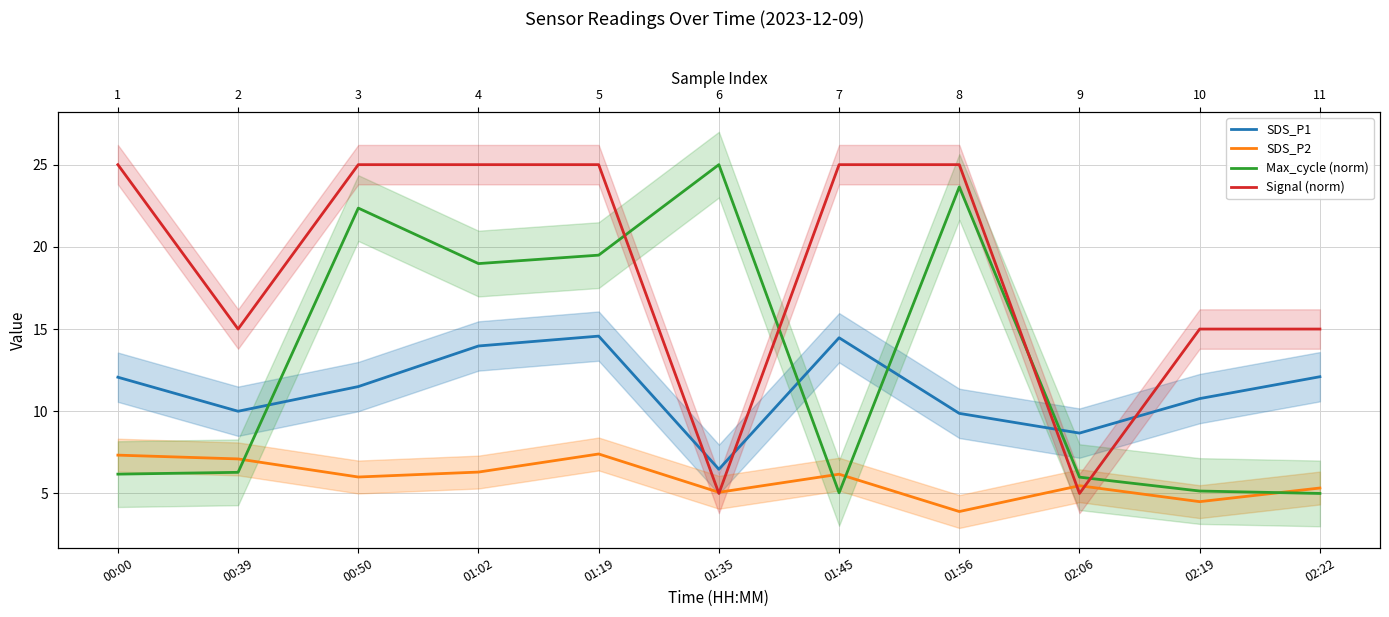

In Max_cycle (norm), how many points are higher than both neighbors (excluding endpoints)?

3